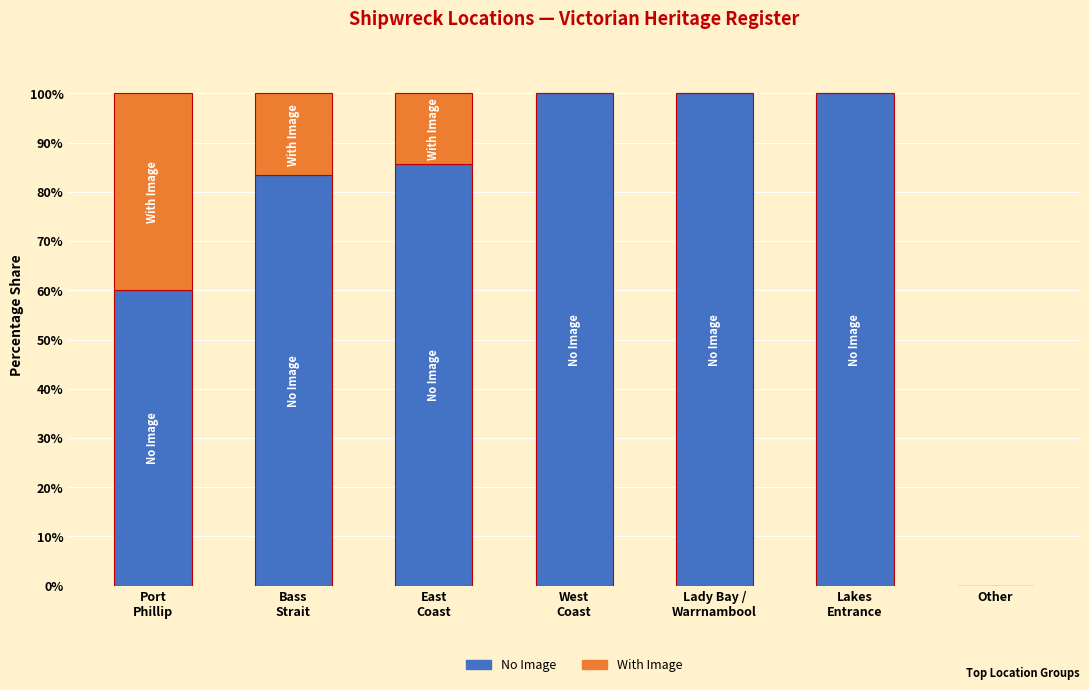

Does the chart contain stacked bars?

Yes